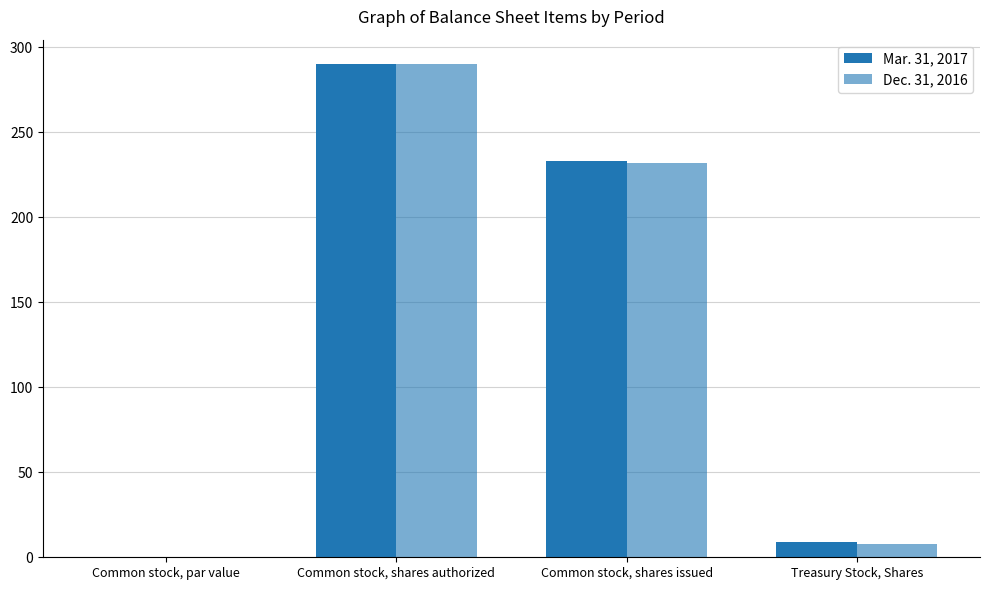

How many groups of bars are there?

4